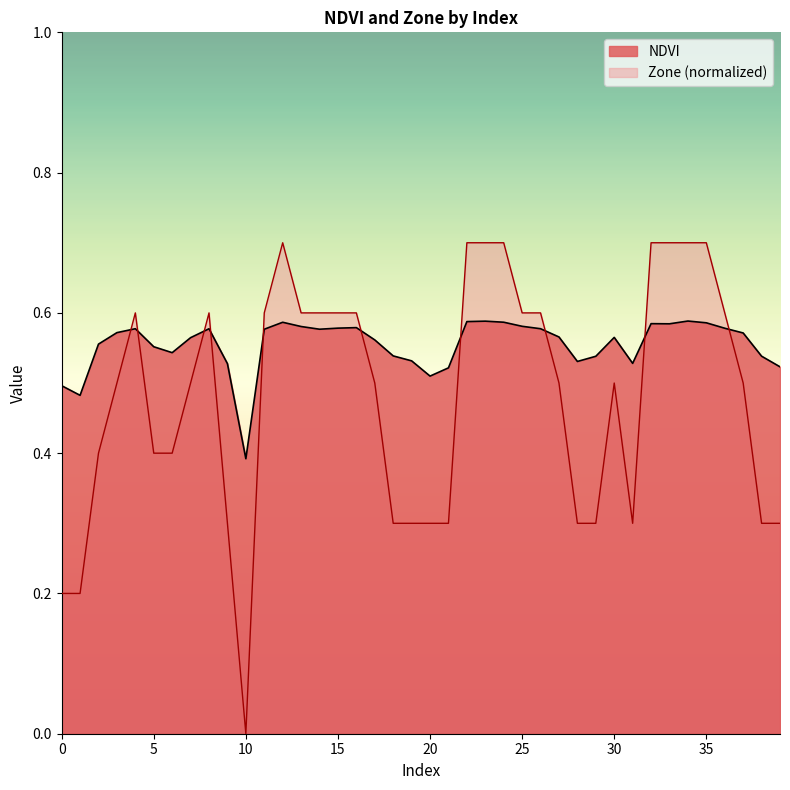

How many lines are shown in the chart?

2